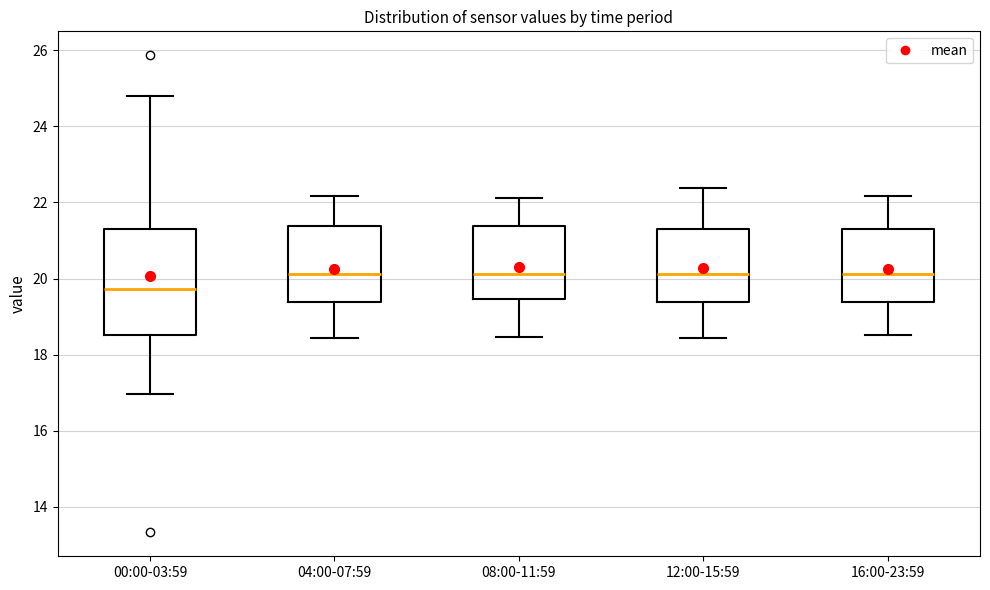

Reading left to right, read every box against the y-axis: the position of its median line, the range the box covers, and the ends of its whiskers. The values are not printed on the chart, so give them approximately, as read against the axis.

00:00-03:59: median 19.8, box 18.6 to 21.2, whiskers 17.0 to 24.8
04:00-07:59: median 20.2, box 19.4 to 21.4, whiskers 18.4 to 22.2
08:00-11:59: median 20.2, box 19.4 to 21.4, whiskers 18.4 to 22.2
12:00-15:59: median 20.2, box 19.4 to 21.2, whiskers 18.4 to 22.4
16:00-23:59: median 20.2, box 19.4 to 21.2, whiskers 18.6 to 22.2